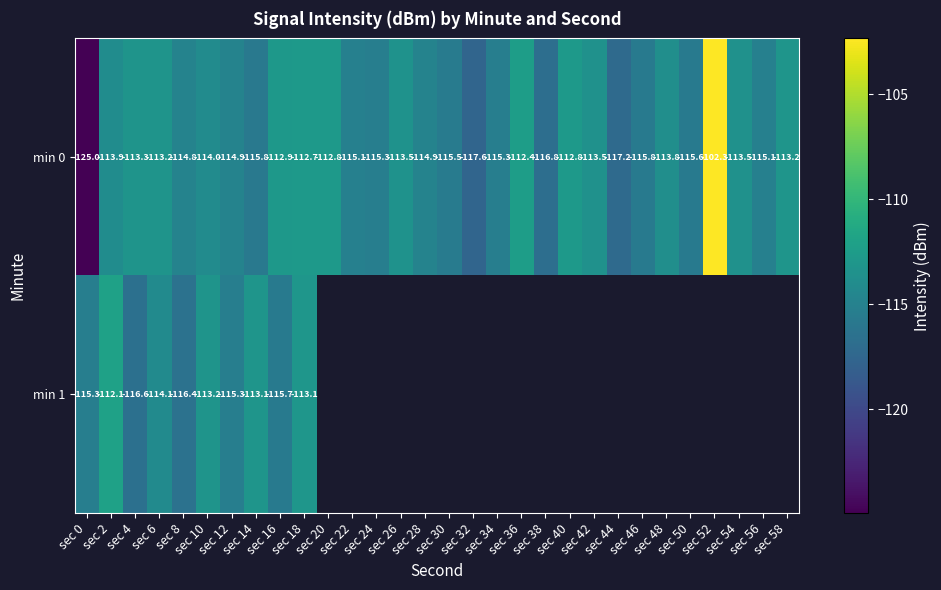

What is the maximum value shown in the chart?

-102.3